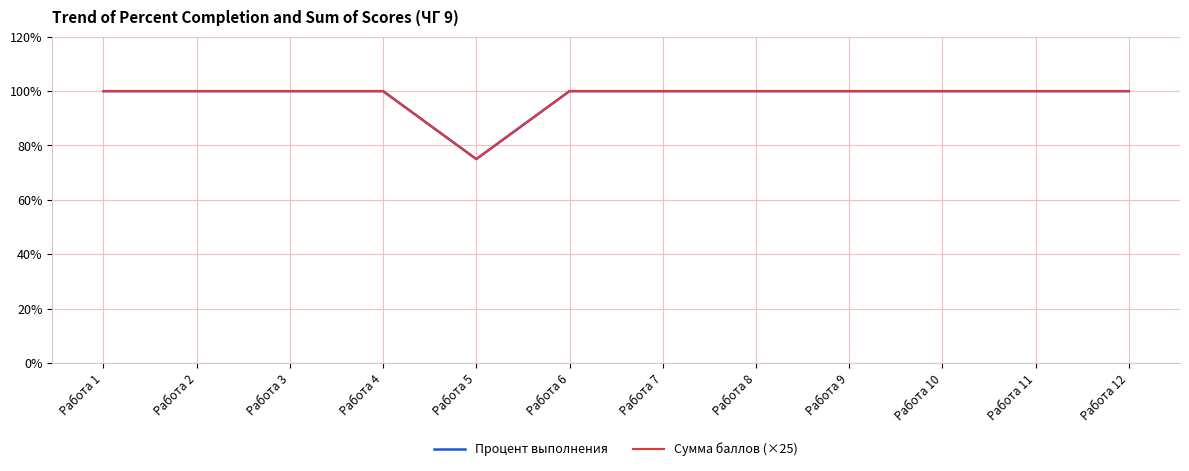

Does the chart display data point markers on the line(s)?

No